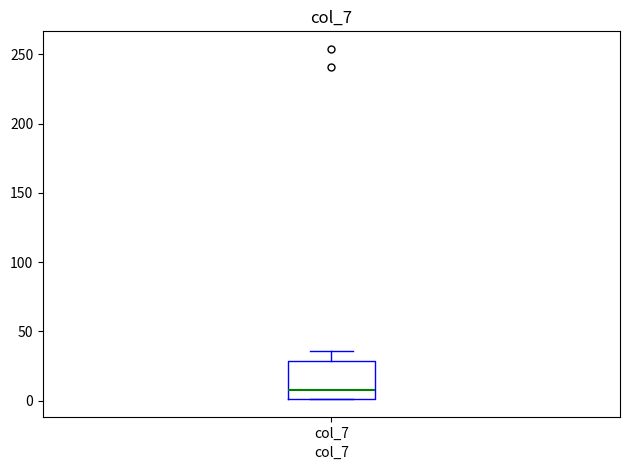

Read this box plot against the y-axis: the position of the median line, the range covered by the box, and the ends of both whiskers. The values are not printed on the chart, so give them approximately, as read against the axis.

median 10, box 0 to 30, whiskers 0 to 35